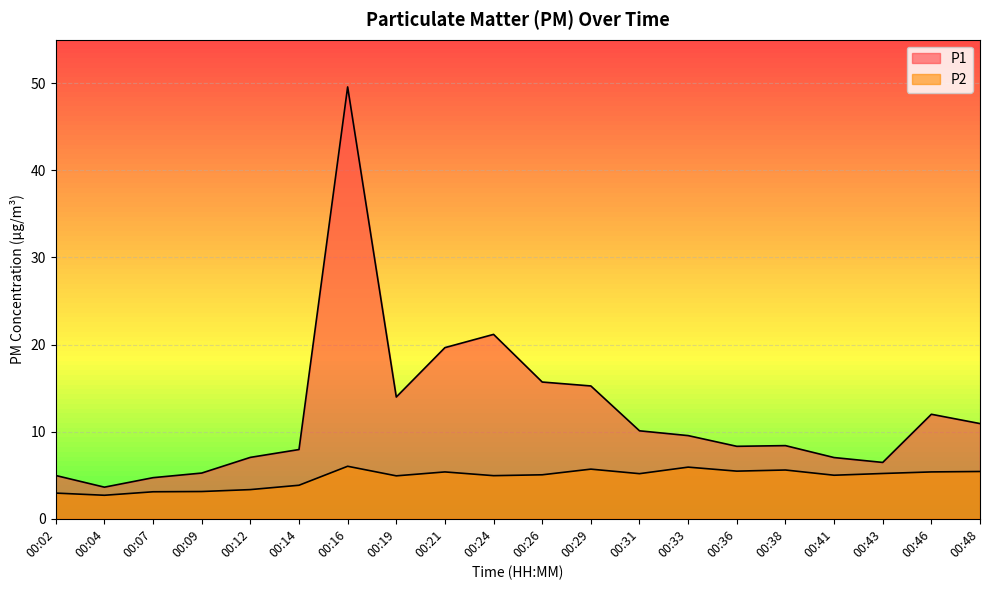

Which series has the largest total across all categories?

P1